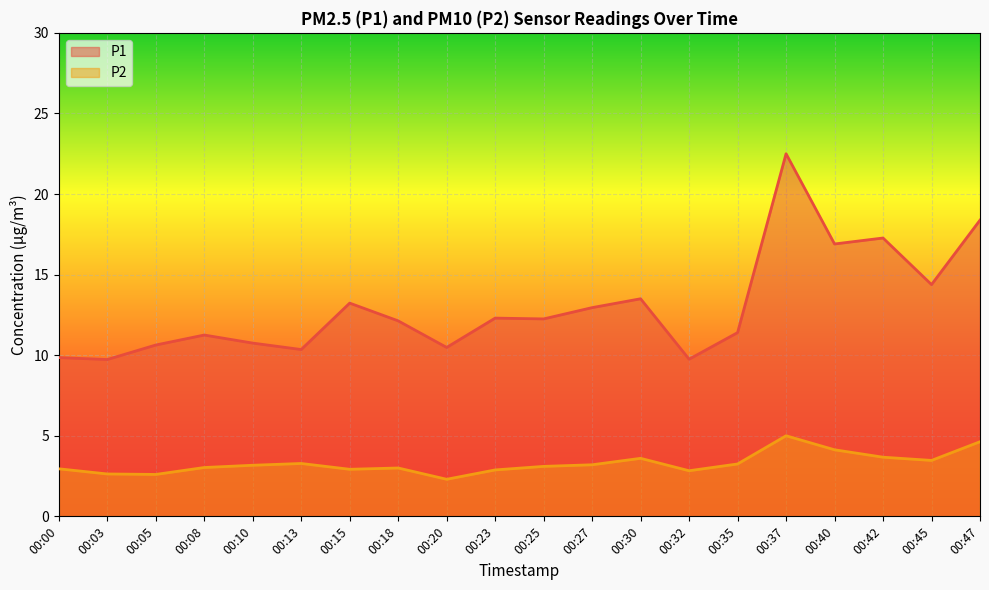

True or false: P1 and P2 cross at least once.

False